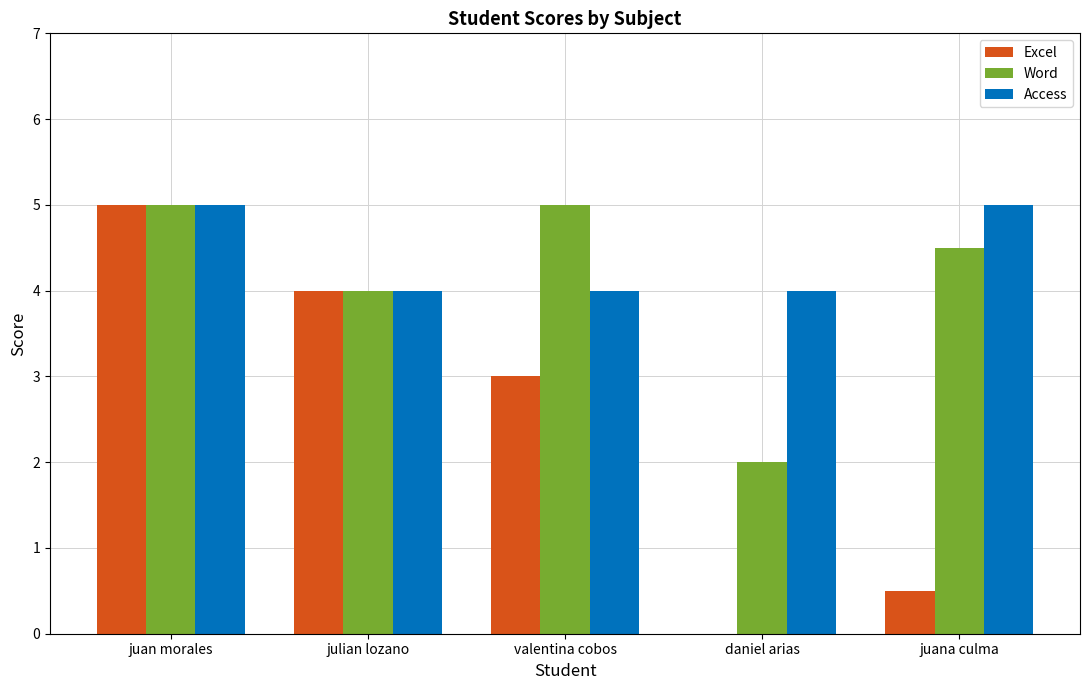

What is the maximum value for Word?

5.0